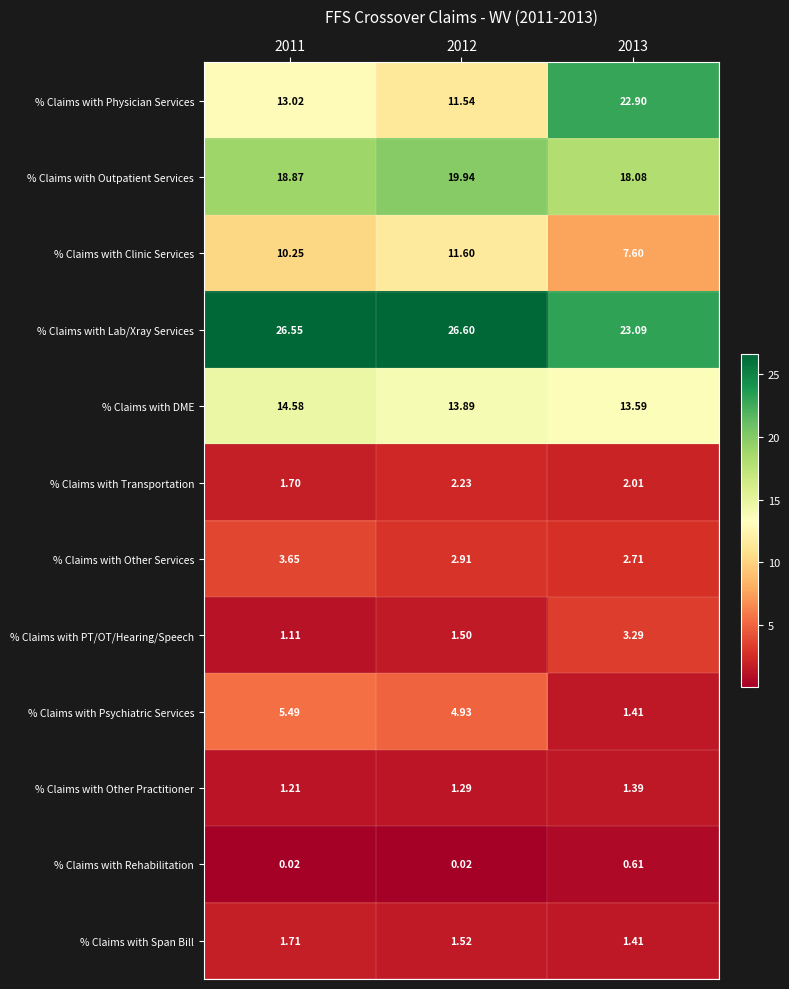

What is the total value across all series at 2011?

98.2